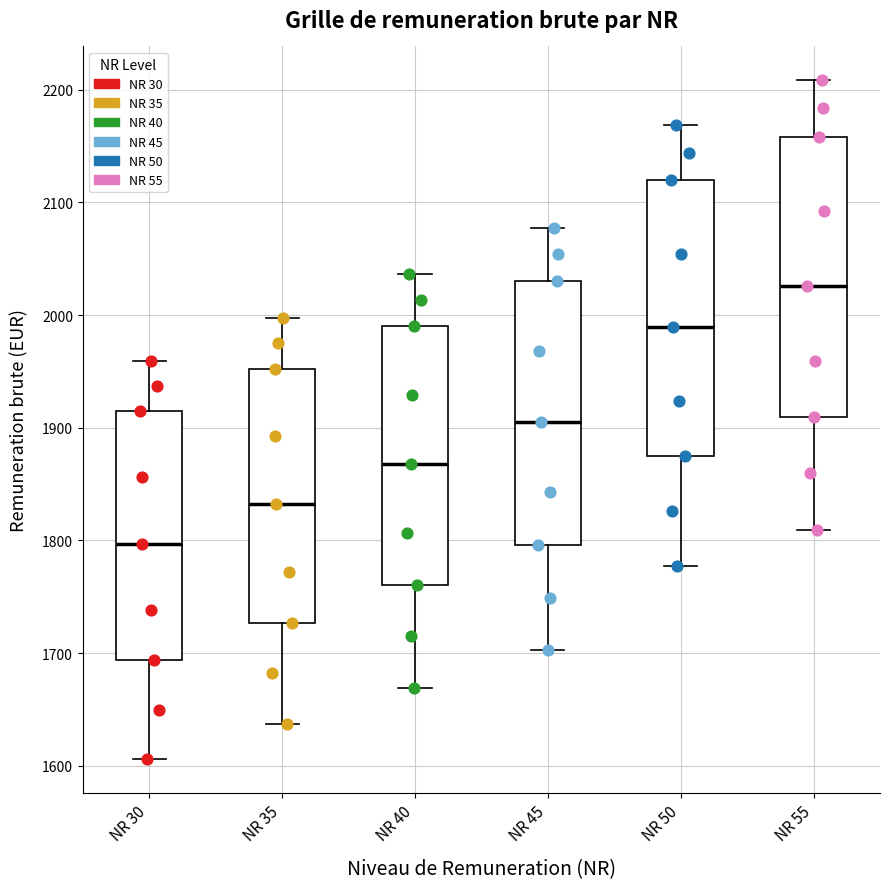

Which box has the highest median line?

NR 55